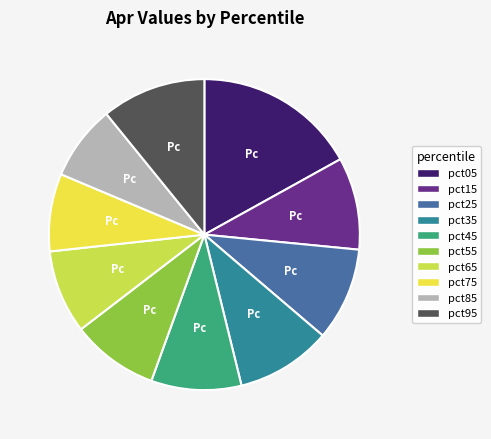

Between pct95 and pct55, which is larger?

pct95